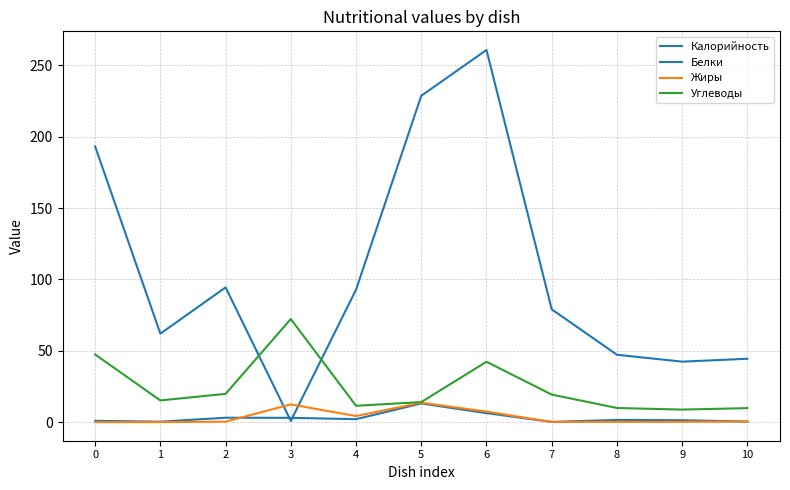

Reading left to right, list all the values displayed in this chart.

Калорийность: 0=193.2	1=62.0	2=94.4	3=0.8	4=92.8	5=228.7	6=260.8	7=79.1	8=47.2	9=42.4	10=44.4
Белки: 0=0.9	1=0.3	2=3.1	3=3.0	4=2.1	5=13.1	6=6.3	7=0.1	8=1.5	9=1.3	10=0.4
Жиры: 0=0.0	1=0.0	2=0.3	3=12.4	4=4.2	5=13.6	6=7.4	7=0.1	8=0.2	9=0.2	10=0.4
Углеводы: 0=47.4	1=15.2	2=19.8	3=72.2	4=11.4	5=14.0	6=42.3	7=19.3	8=9.9	9=8.8	10=9.8